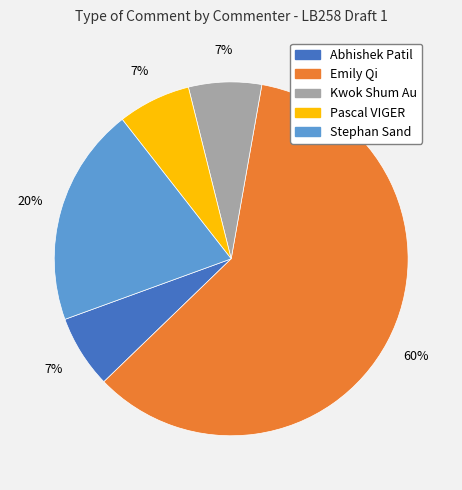

To the nearest percent, what is the average slice percentage?

20%